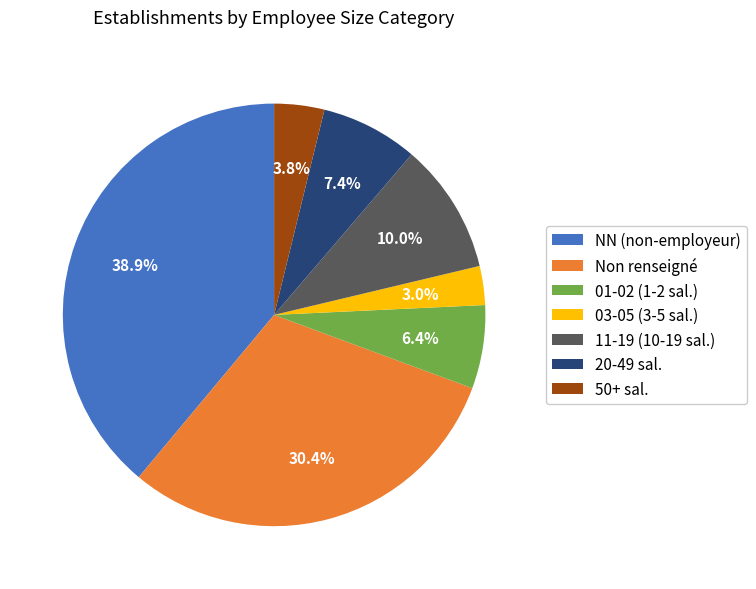

Is there a majority slice in this chart?

No